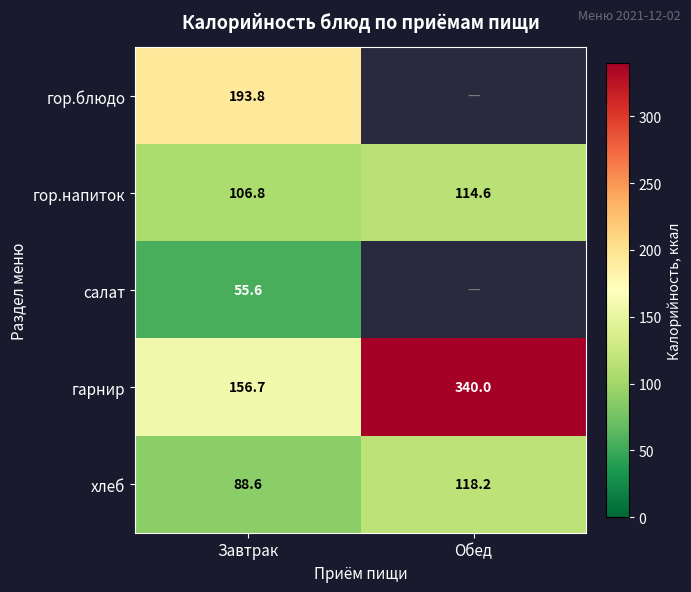

Rank the series at Завтрак from lowest to highest value.

салат, хлеб, гор.напиток, гарнир, гор.блюдо